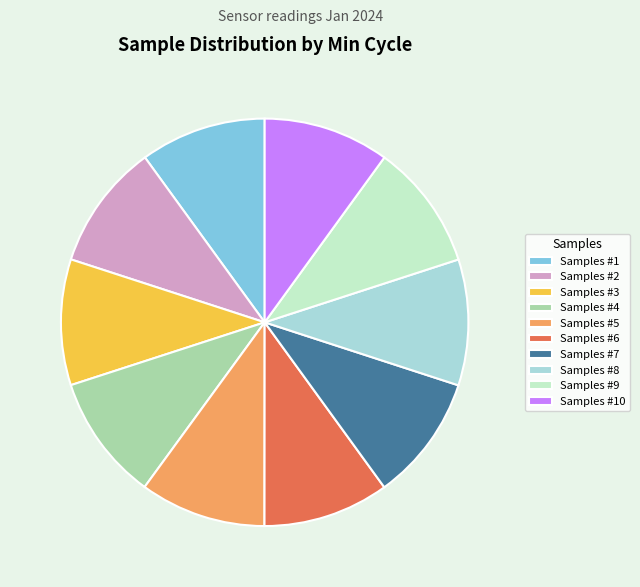

How many segments does this pie chart have?

10